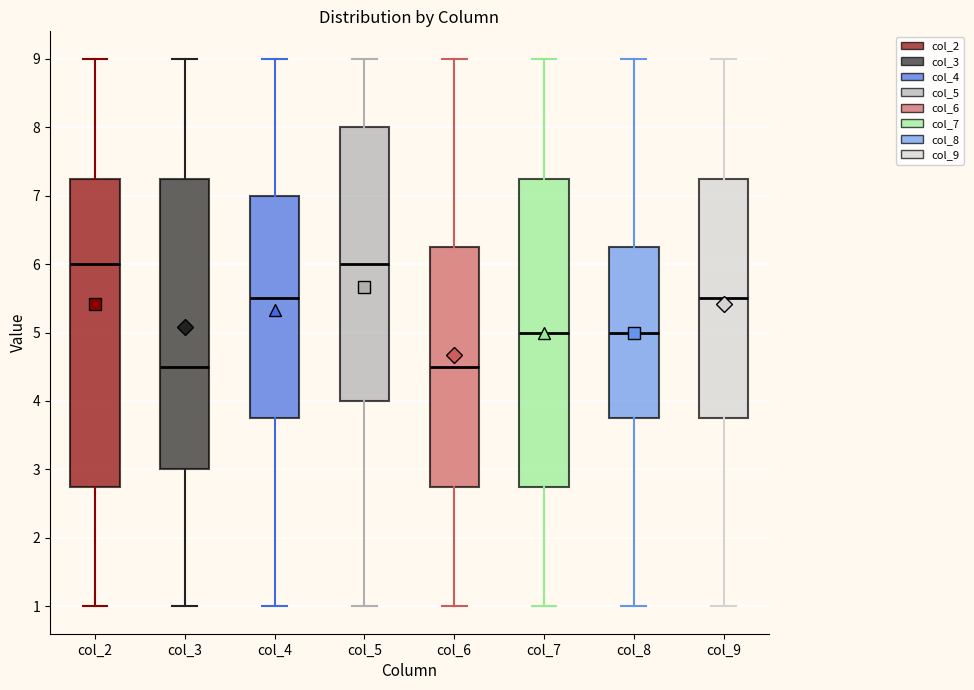

Reading left to right, read every box against the y-axis: the position of its median line, the range the box covers, and the ends of its whiskers. The values are not printed on the chart, so give them approximately, as read against the axis.

col_2: median 6.0, box 2.8 to 7.3, whiskers 1.0 to 9.0
col_3: median 4.5, box 3.0 to 7.3, whiskers 1.0 to 9.0
col_4: median 5.5, box 3.8 to 7.0, whiskers 1.0 to 9.0
col_5: median 6.0, box 4.0 to 8.0, whiskers 1.0 to 9.0
col_6: median 4.5, box 2.8 to 6.3, whiskers 1.0 to 9.0
col_7: median 5.0, box 2.8 to 7.3, whiskers 1.0 to 9.0
col_8: median 5.0, box 3.8 to 6.3, whiskers 1.0 to 9.0
col_9: median 5.5, box 3.8 to 7.3, whiskers 1.0 to 9.0